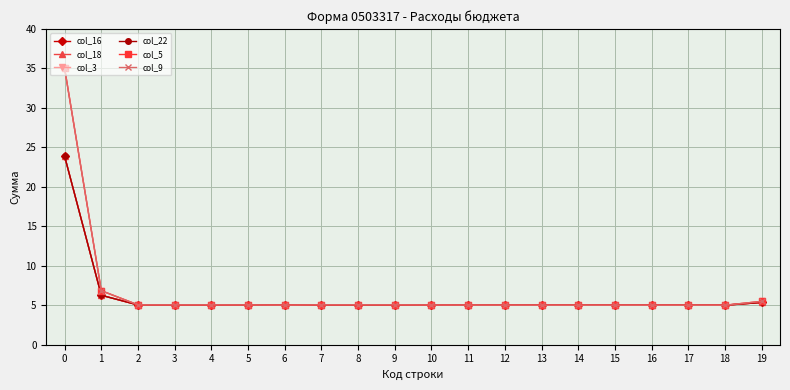

True or false: col_16 and col_3 intersect in this chart.

False